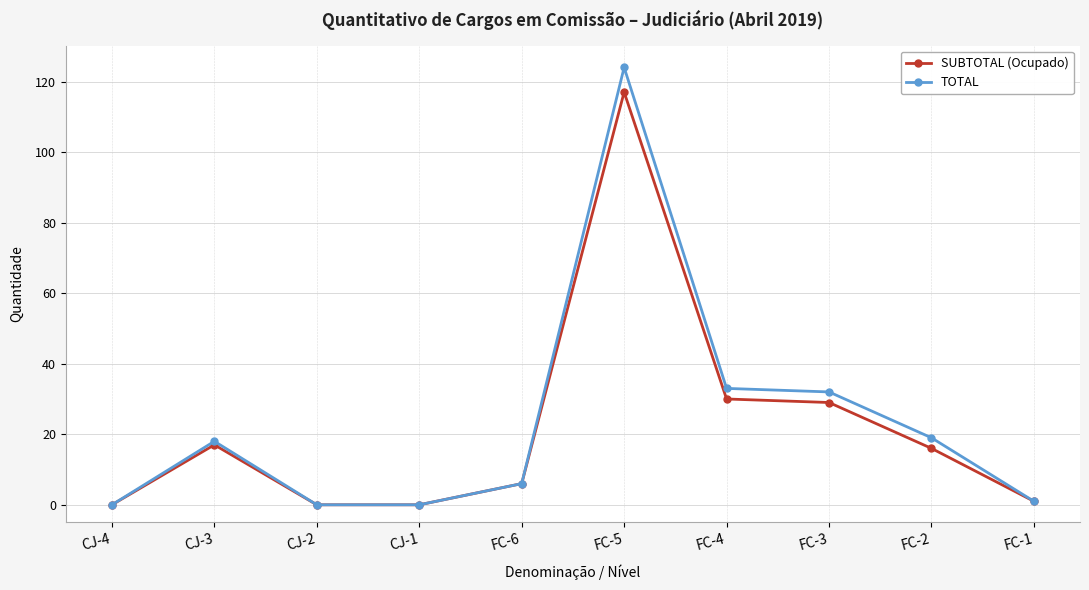

What is the difference between the SUBTOTAL (Ocupado) values at CJ-2 and FC-4?

30